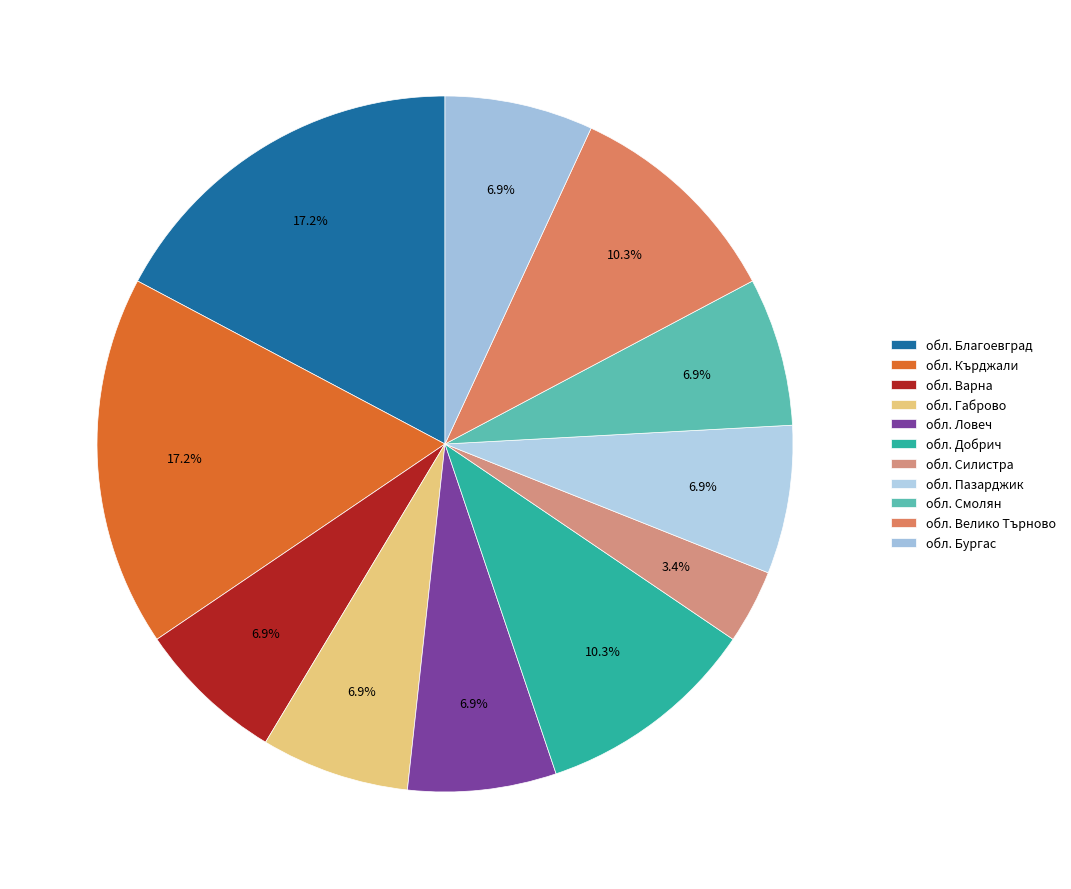

What percentage is the обл. Велико Търново slice, to the nearest percent?

10%